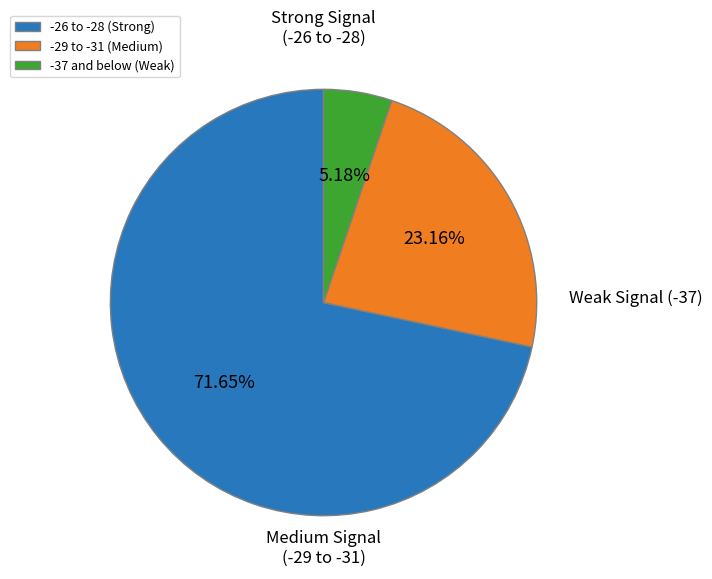

Is -26 to -28 (Strong) the majority of the pie?

Yes